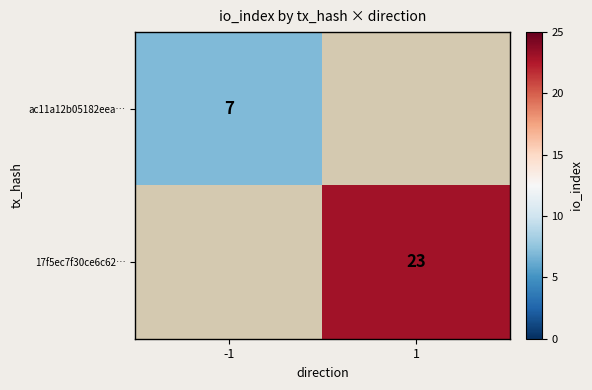

Is it true that ac11a12b05182eea… equals 7 at -1?

True